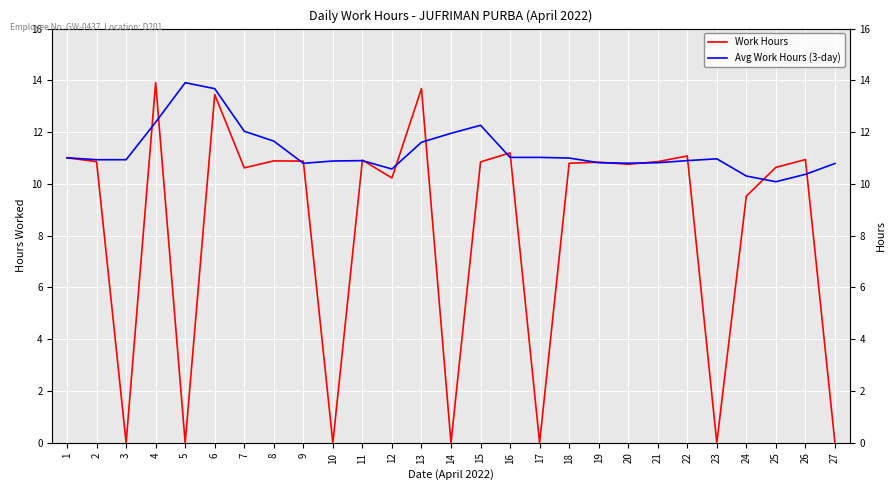

What is the difference between the Work Hours values at 14 and 24?

9.5